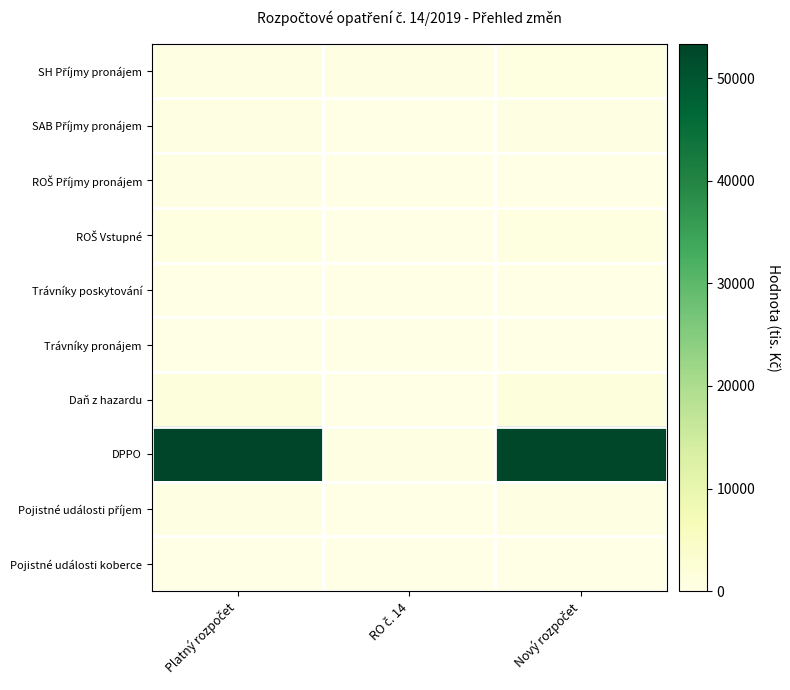

Between Platný rozpočet and RO č. 14, which is larger?

Platný rozpočet